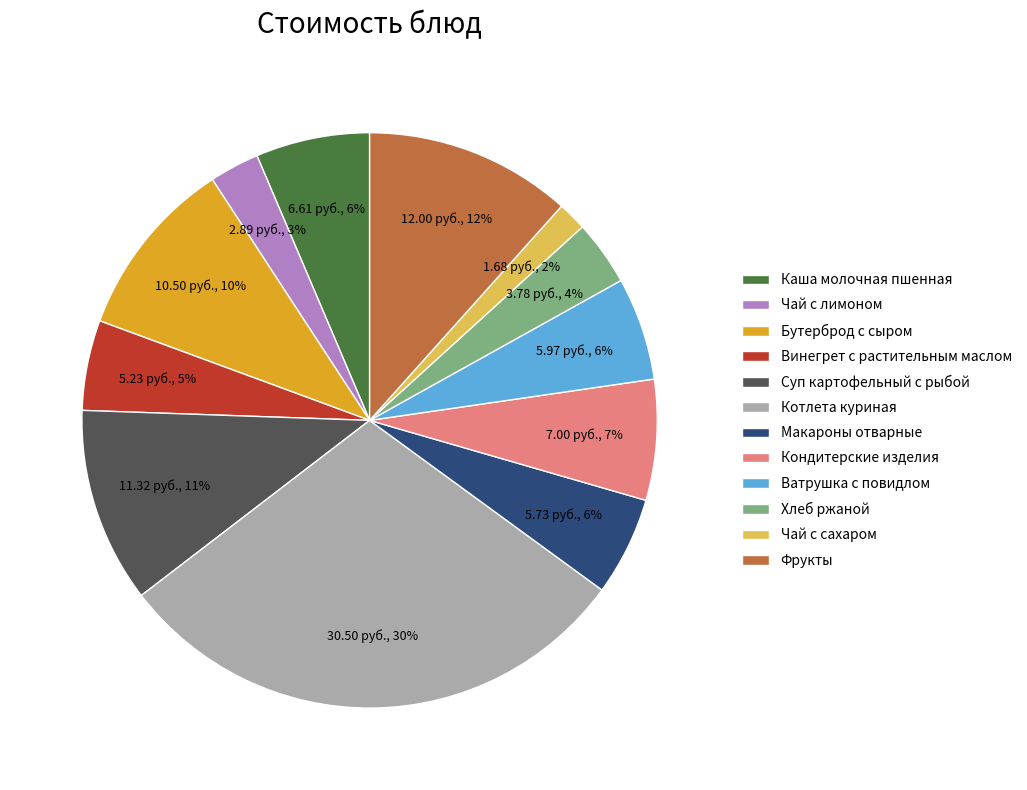

How many slices are in this pie chart?

12